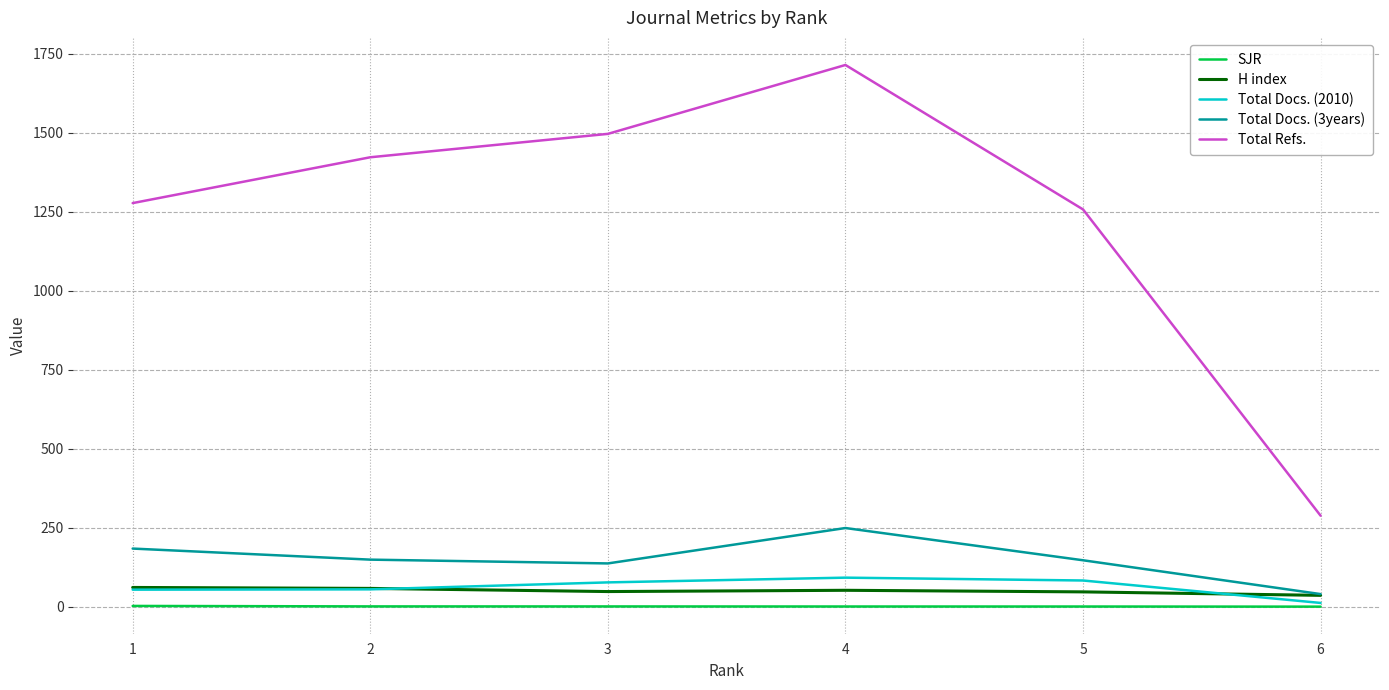

True or false: Total Docs. (3years) and Total Refs. cross at least once.

False